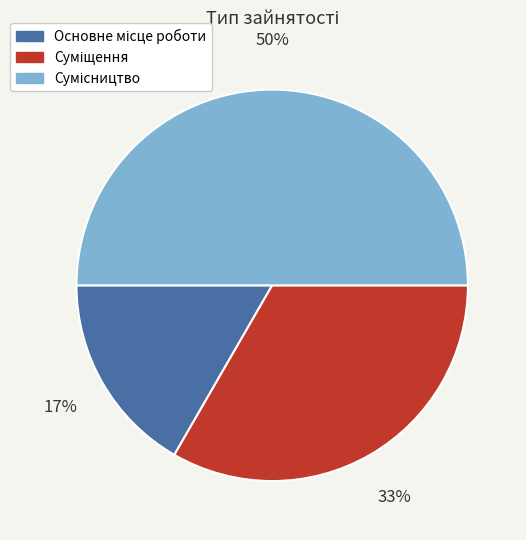

To the nearest percent, what is the difference between the largest and smallest slice percentages?

33%